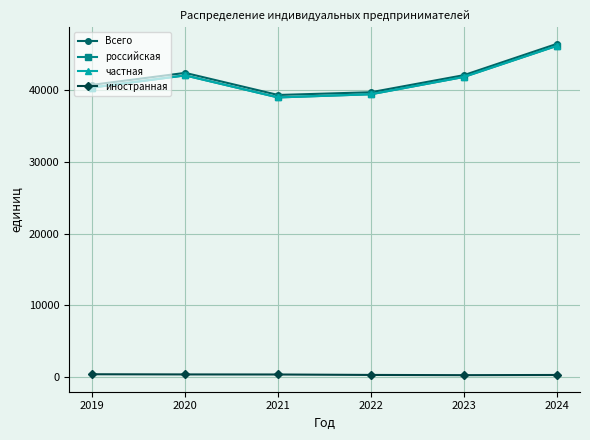

Reading left to right, extract all data points from this chart.

Всего: 40783	42452	39367	39749	42135	46499
российская: 40406	42100	39024	39468	41885	46223
частная: 40406	42100	39024	39468	41885	46223
иностранная: 377	352	343	281	250	276